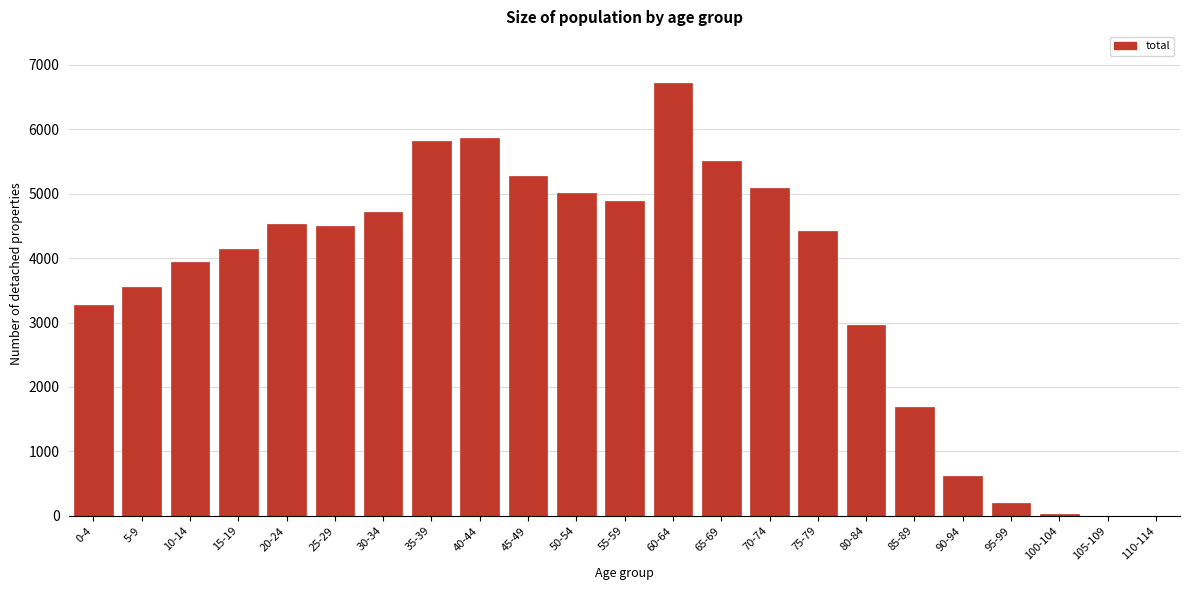

What is the greatest value displayed?

6714